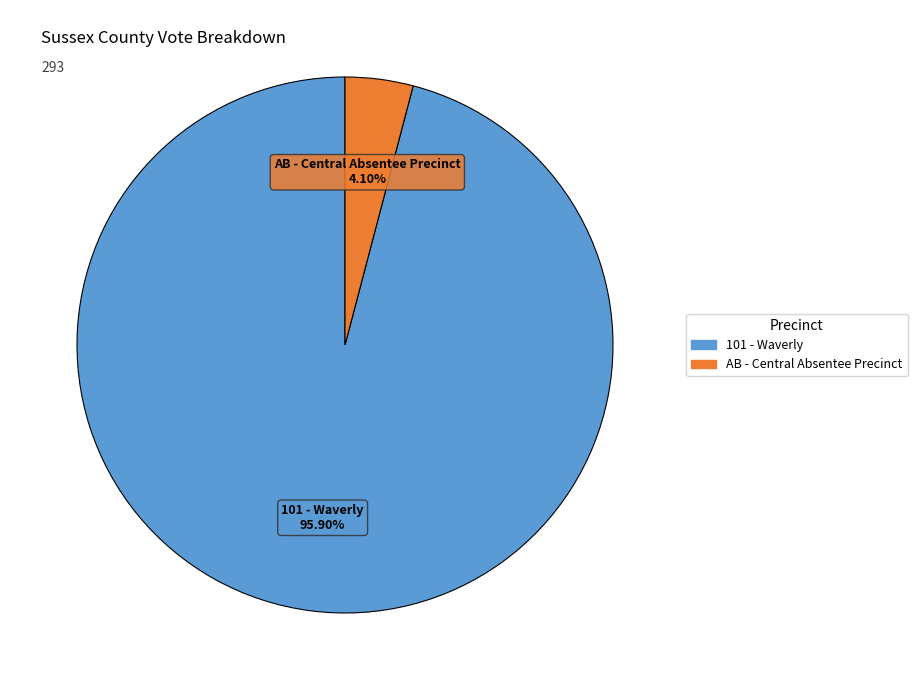

Is there a majority slice in this chart?

Yes